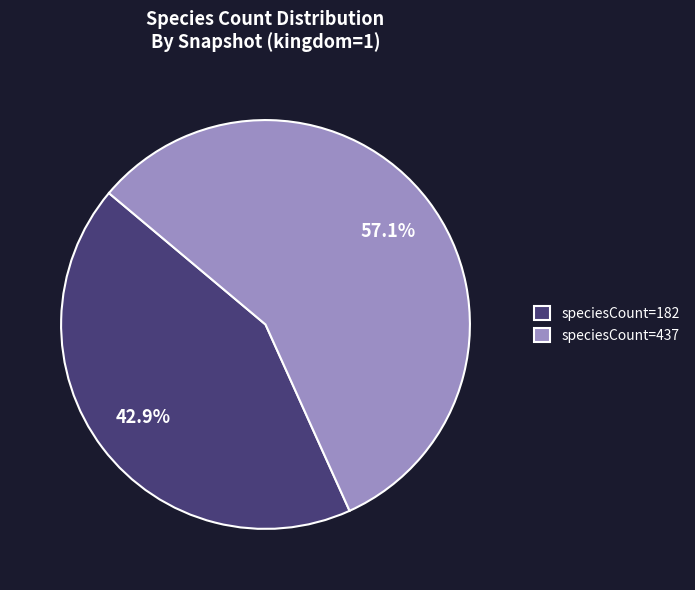

How many slices are in this pie chart?

2